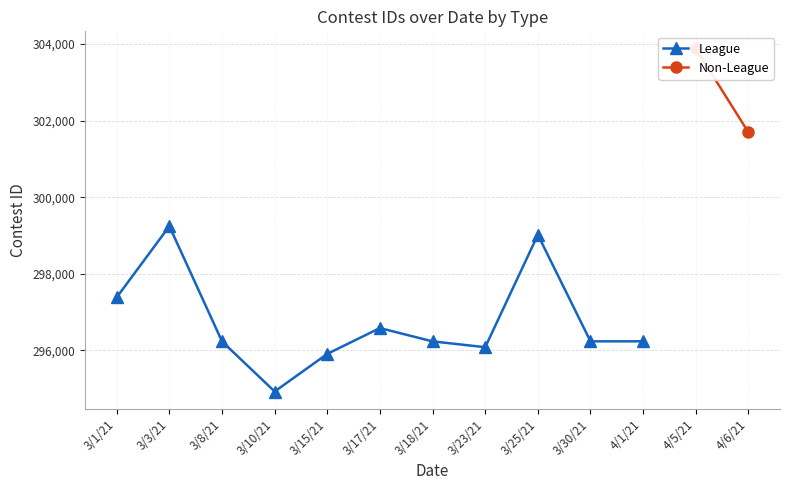

What is the value of the 7th point from the left?

296233